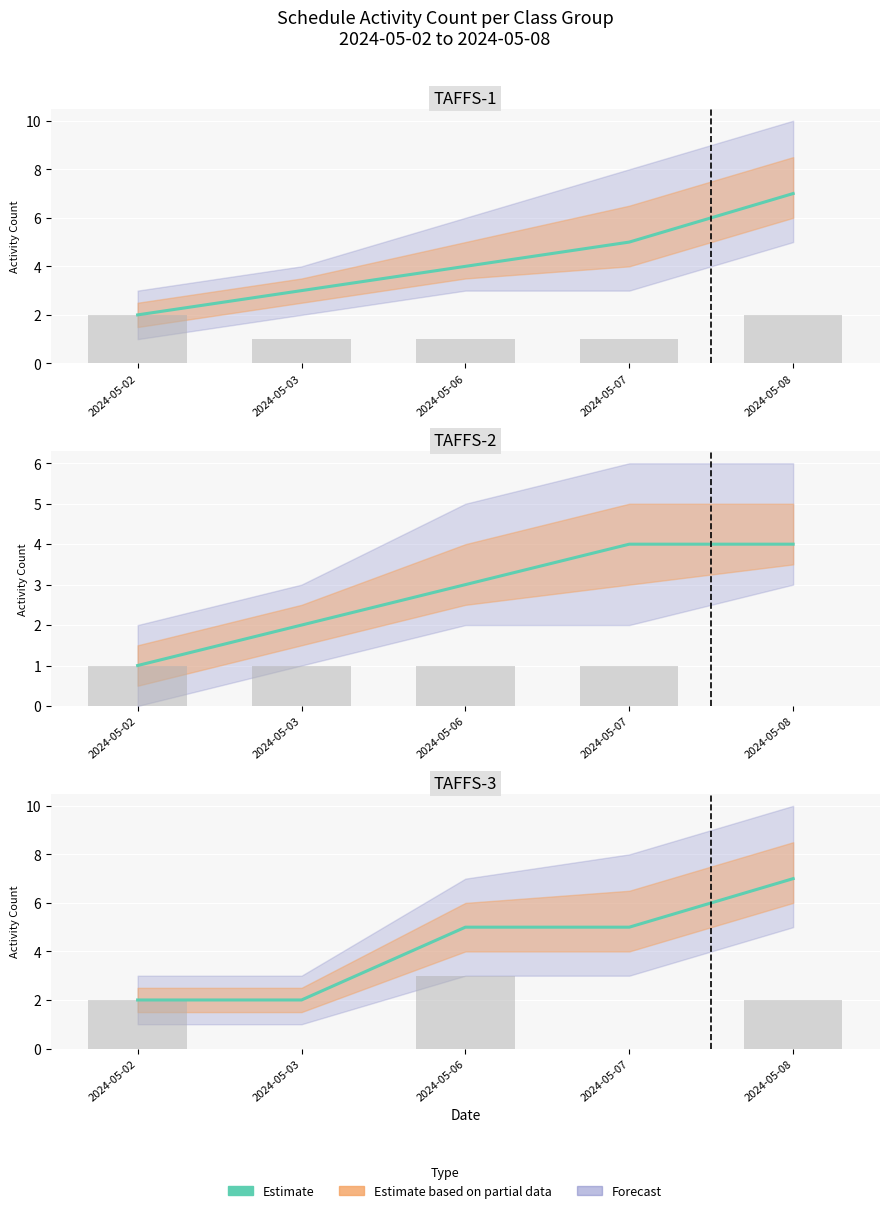

What is the difference between the second highest and minimum values?

3